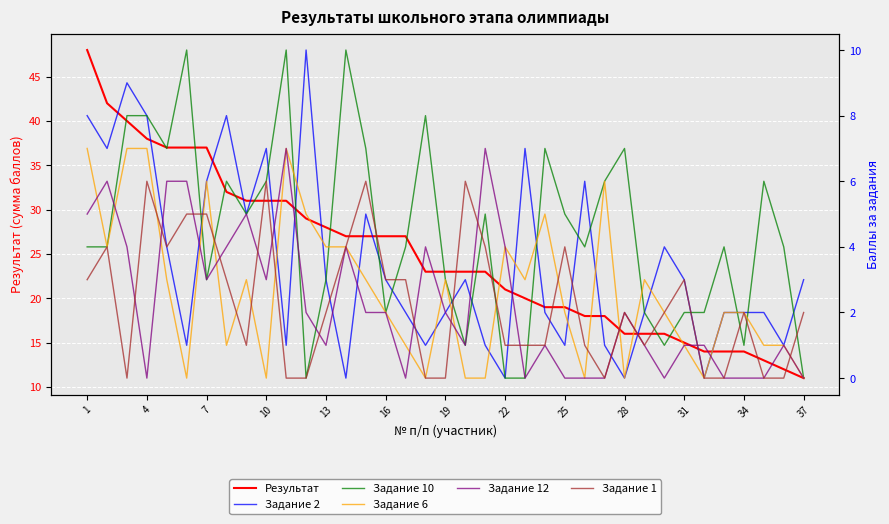

Which series has the widest spread of values?

Результат